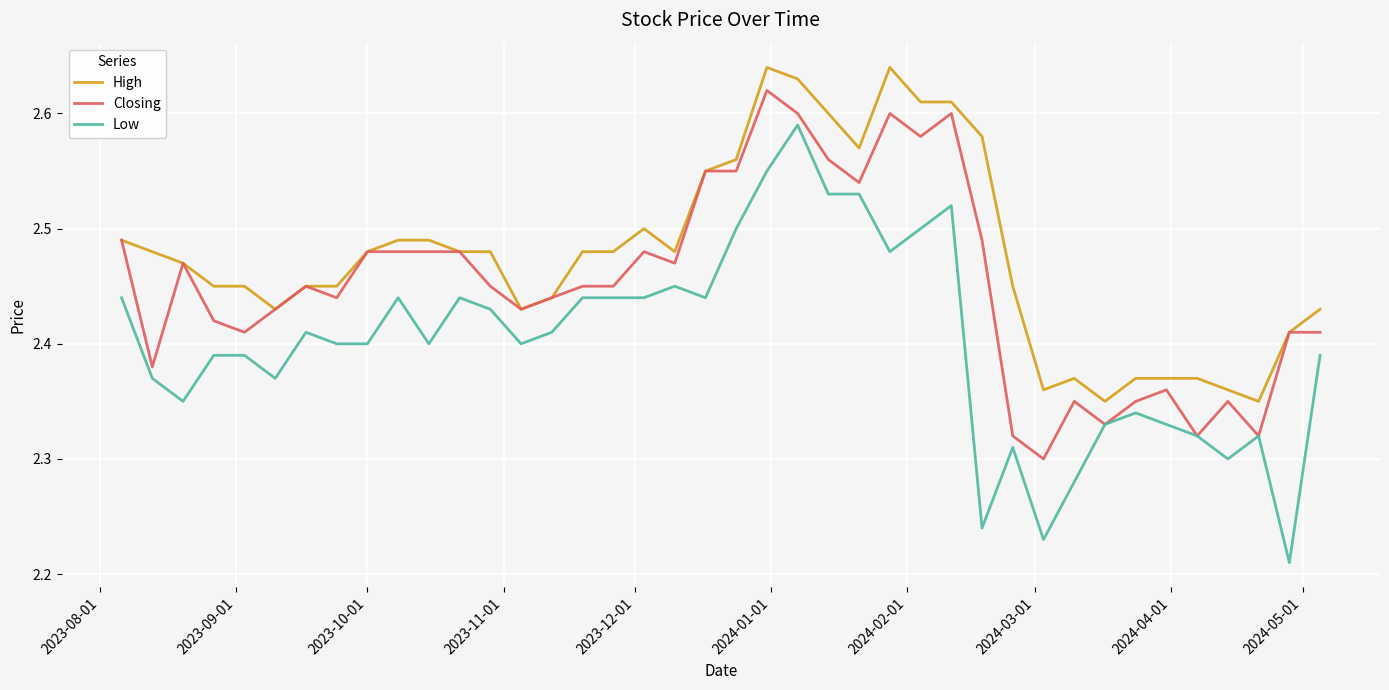

Which series has the largest range (max minus min)?

Low